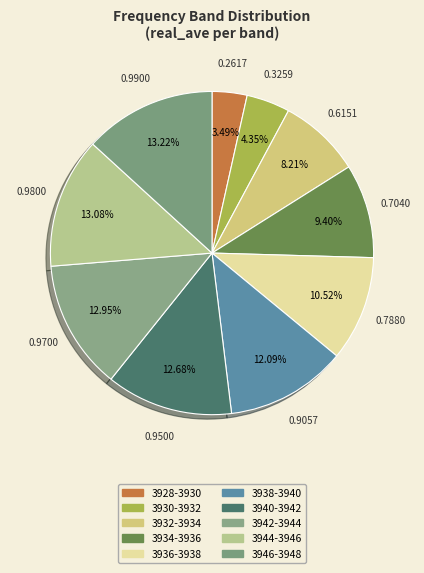

What is the smallest slice in the pie chart?

3928-3930